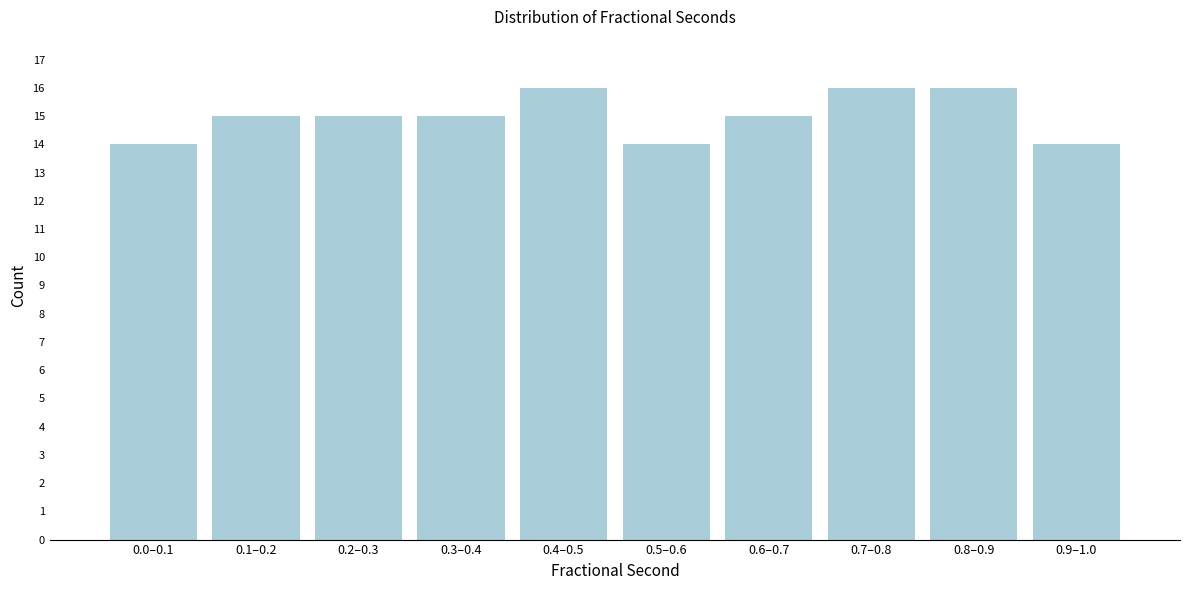

Reading left to right, what are all the values shown in this chart?

0.0–0.1=14	0.1–0.2=15	0.2–0.3=15	0.3–0.4=15	0.4–0.5=16	0.5–0.6=14	0.6–0.7=15	0.7–0.8=16	0.8–0.9=16	0.9–1.0=14